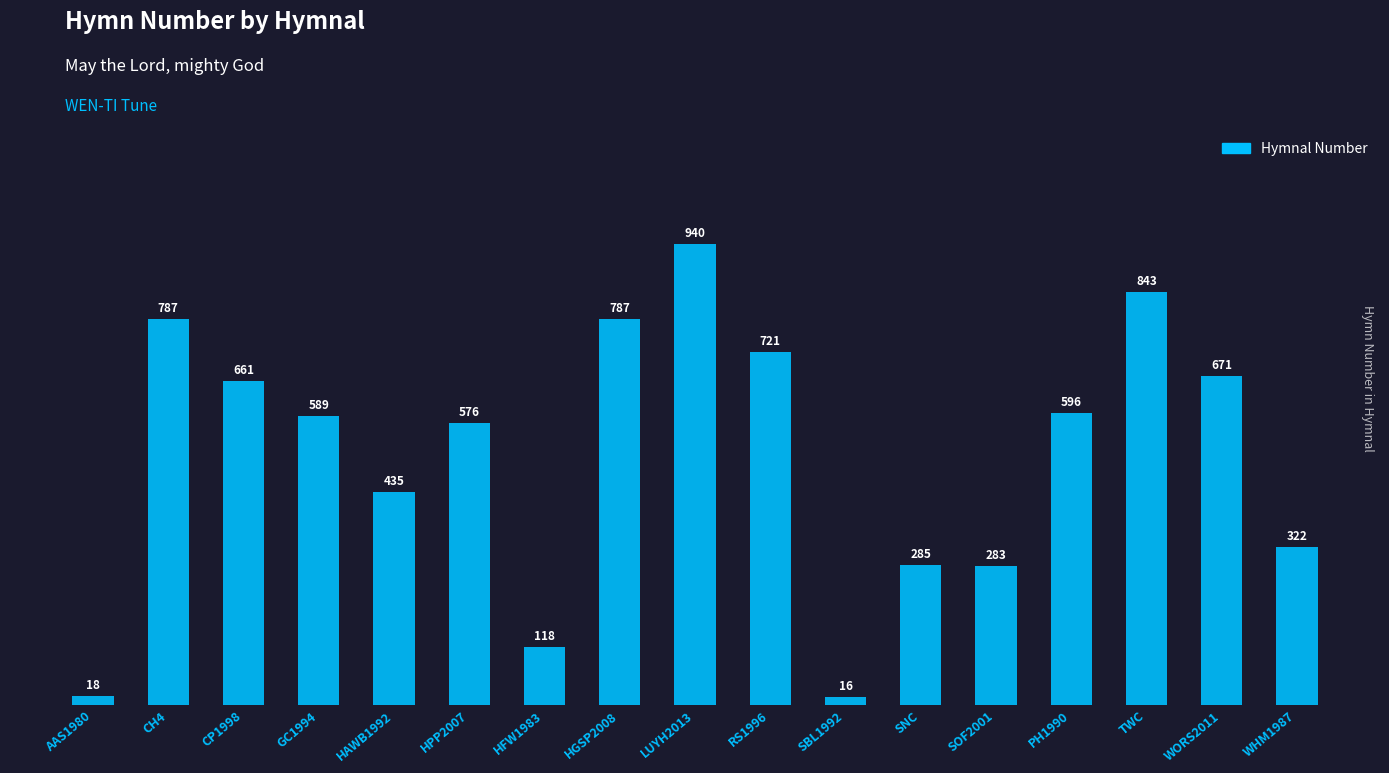

Is it true that the value at SNC is 133?

False